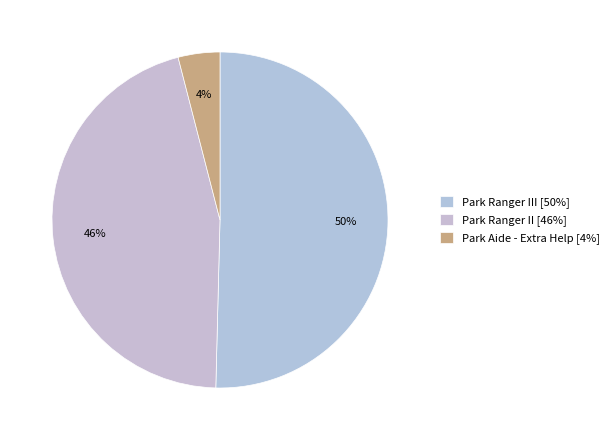

Count the number of slices in the pie.

3